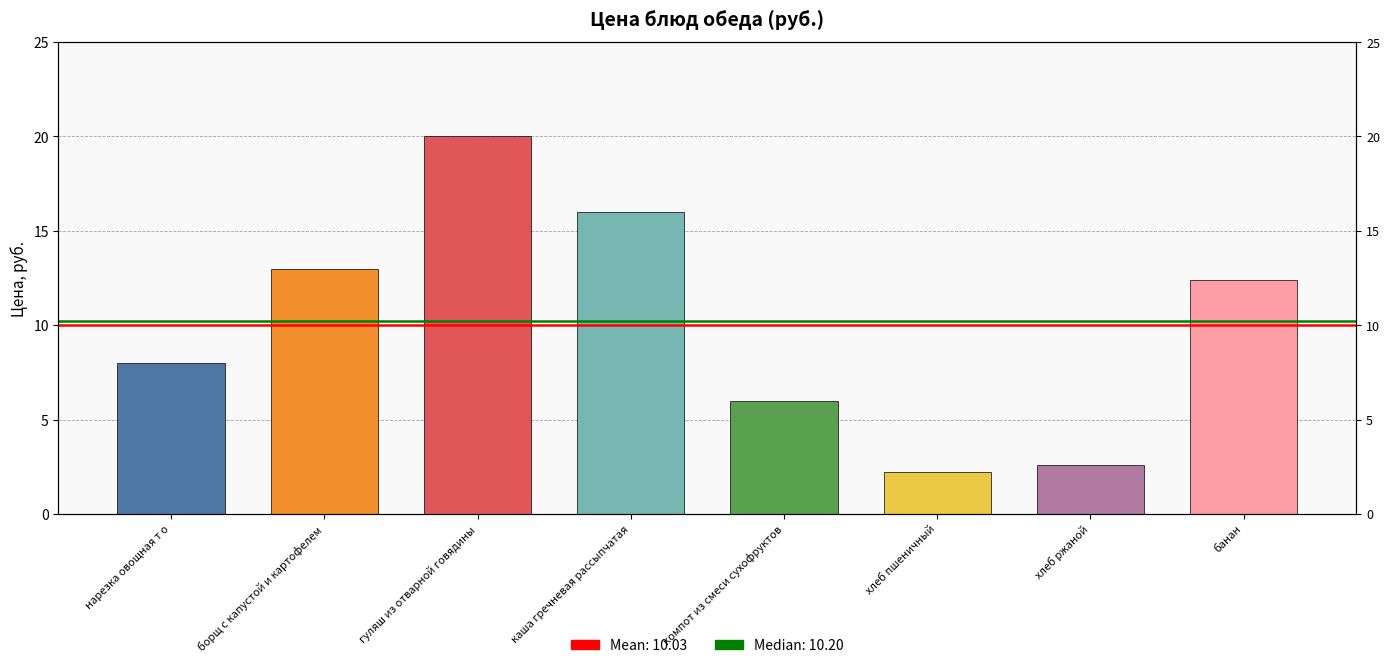

Approximately how many times larger is the value at компот из смеси сухофруктов compared to борщ с капустой и картофелем?

0.5